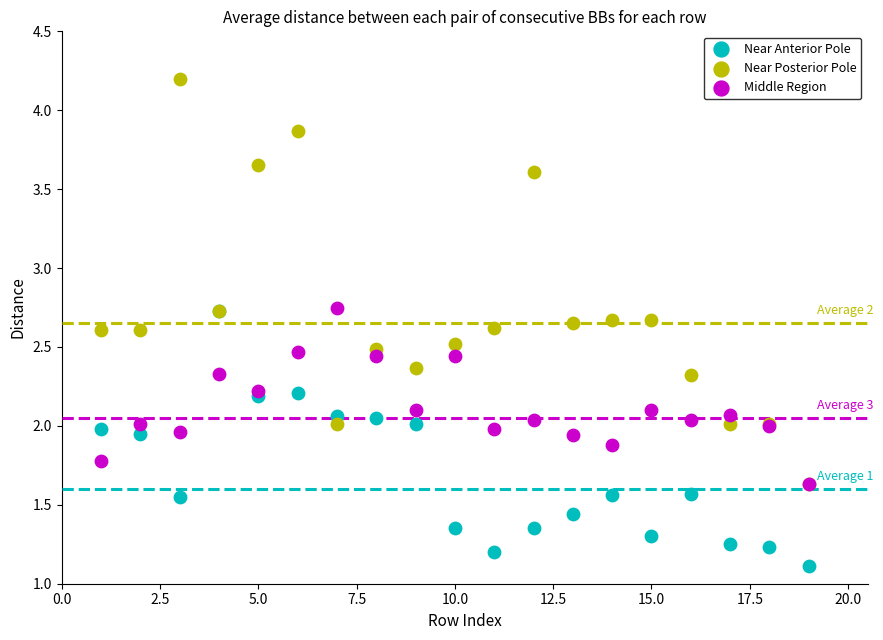

What are all the series names shown in the legend?

Near Anterior Pole, Near Posterior Pole, Middle Region